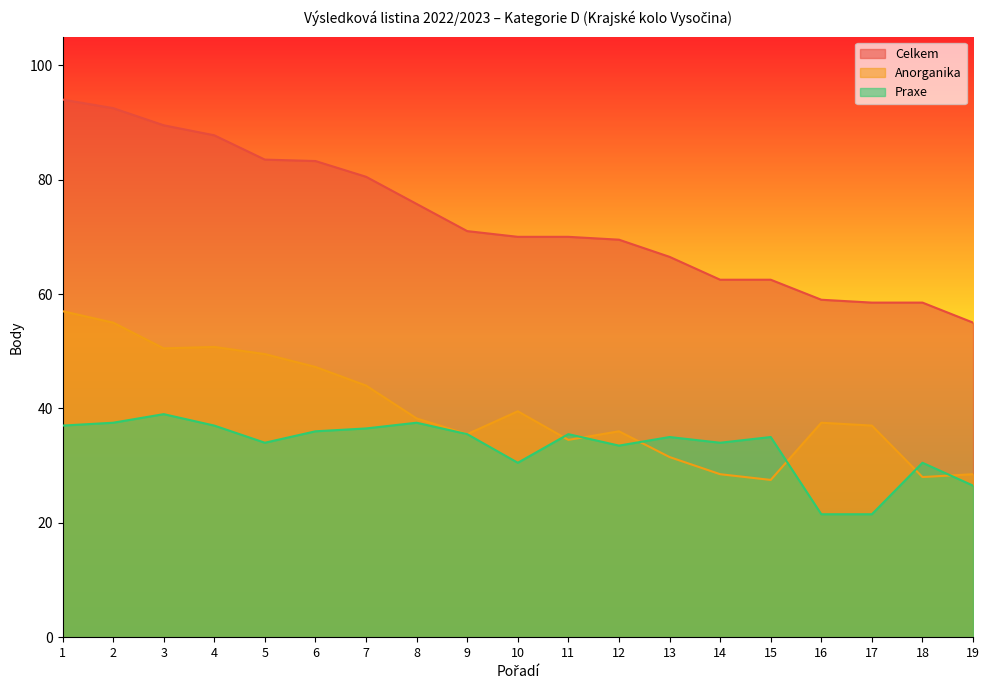

The value of Celkem at 15 is 62.5. True or false?

True